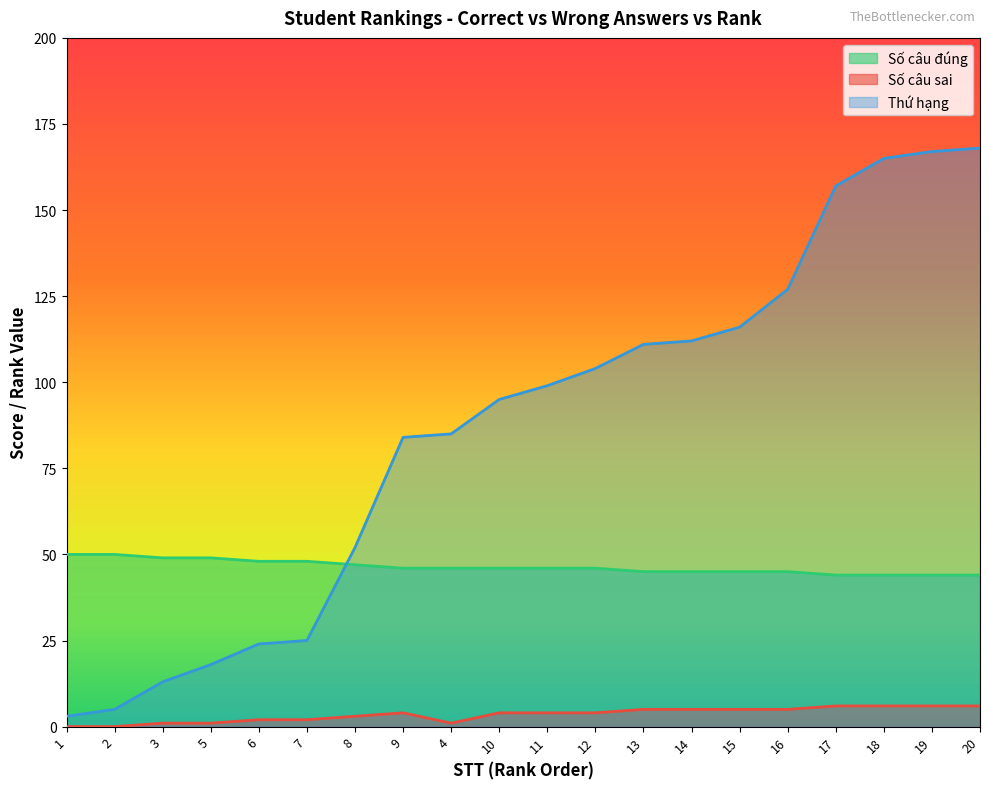

How many data points does each series have?

20